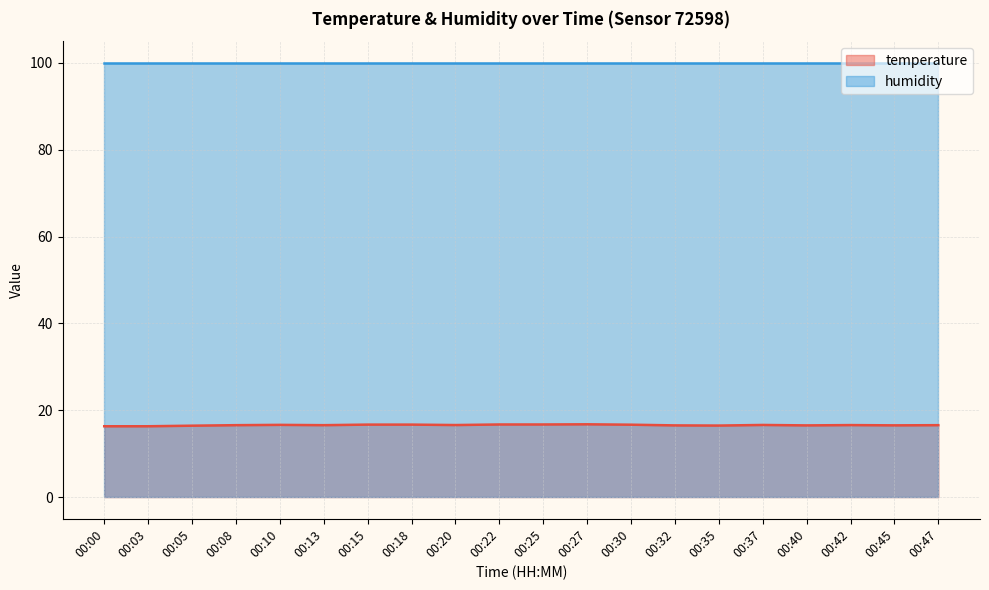

Does the chart have visible grid lines?

Yes